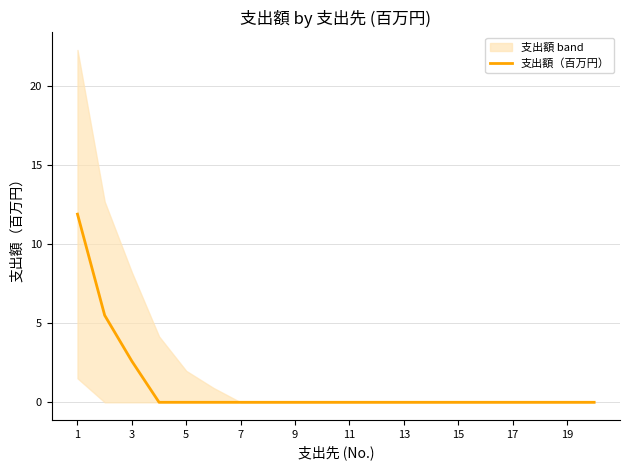

Is it true that 支出額（百万円） equals 5.8 at 19?

False